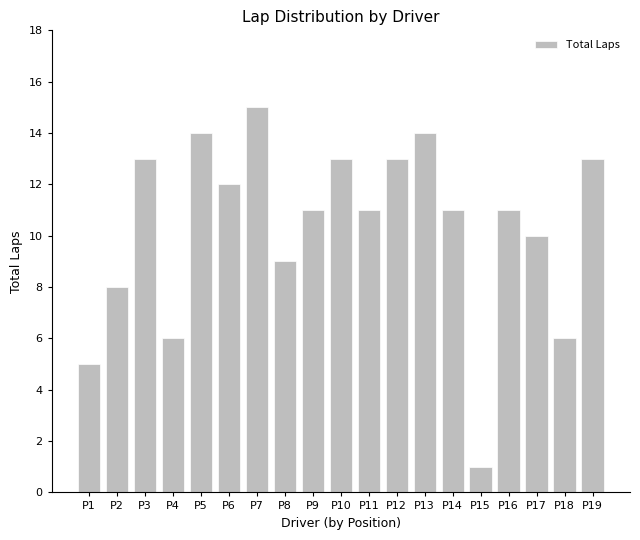

Which label corresponds to the largest value in the chart?

P7